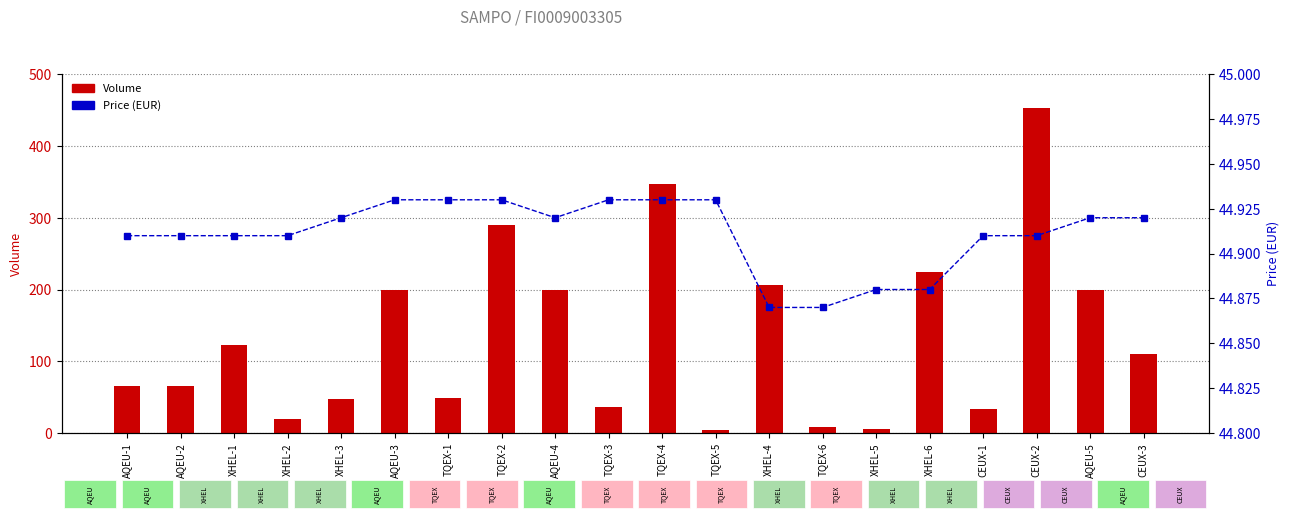

What position from the left is XHEL-4?

13